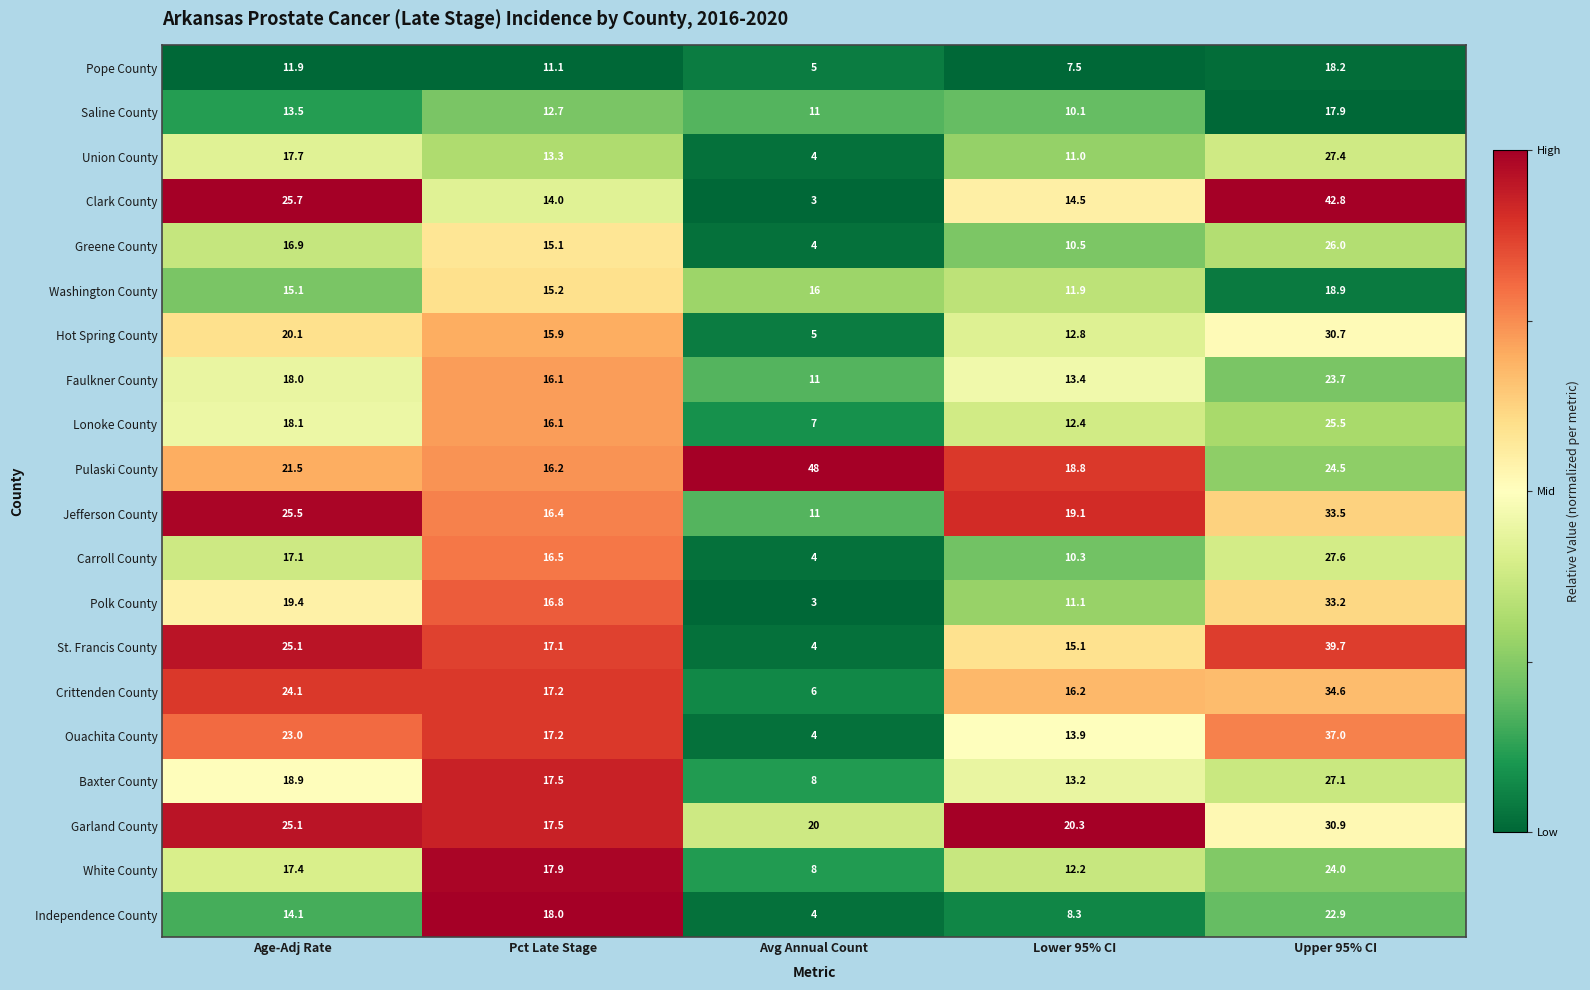

What is the difference between the Ouachita County values at Avg Annual Count and Upper 95% CI?

33.0